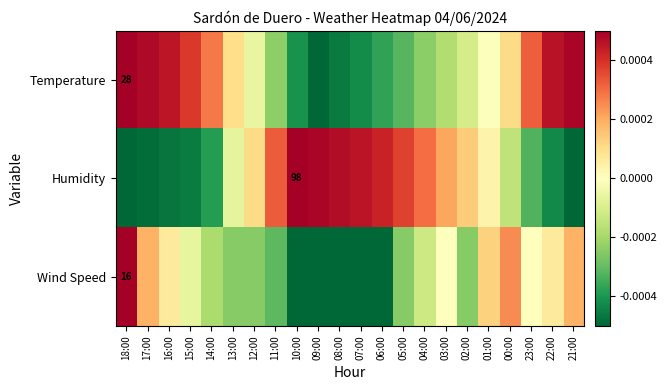

At which label does Humidity first exceed 0?

12:00